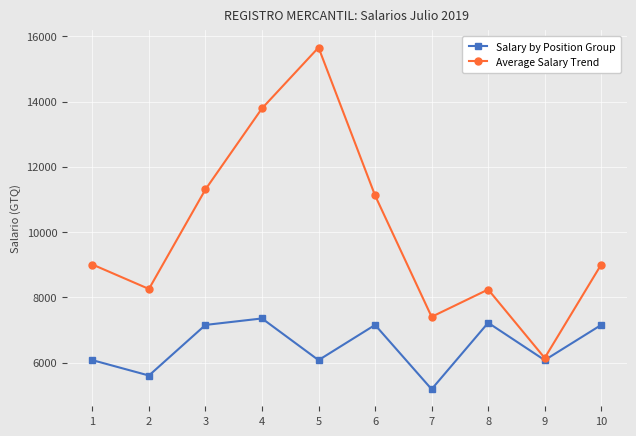

What is the spread (max minus min) of values at 10?

1852.5